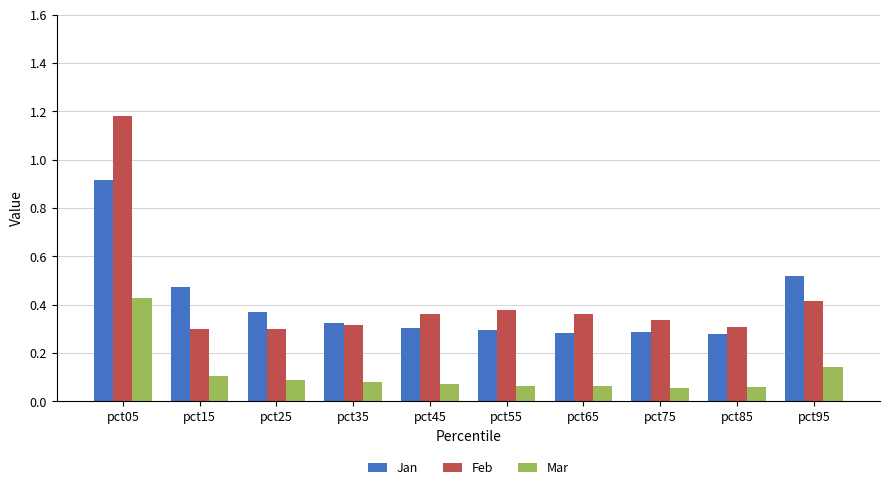

Is the value of Feb at pct95 greater than the value of Mar at pct55?

Yes